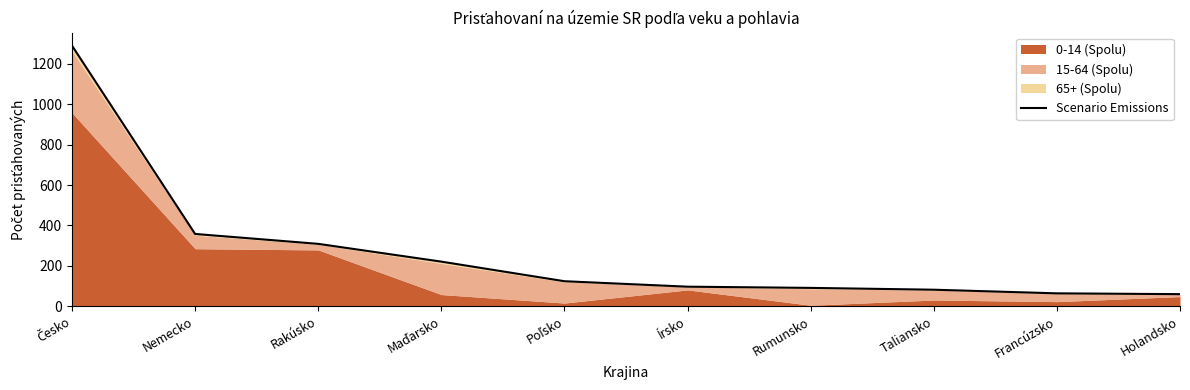

Rank the categories by value from lowest to highest.

Holandsko, Francúzsko, Taliansko, Rumunsko, Írsko, Poľsko, Maďarsko, Rakúsko, Nemecko, Česko